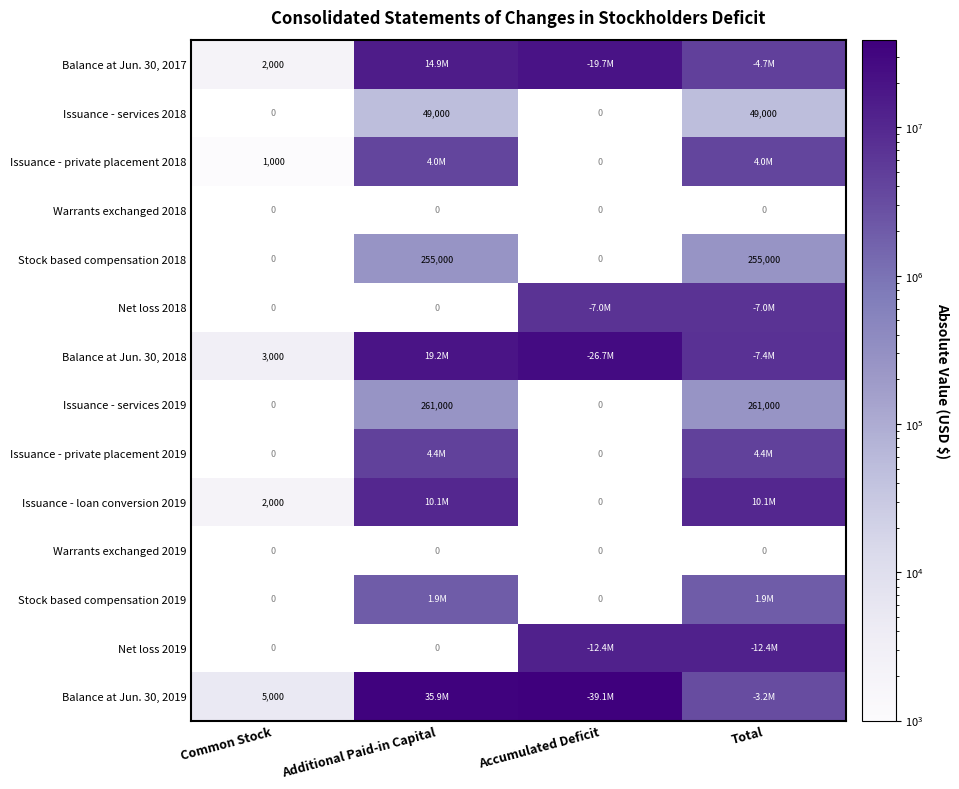

What is the sum of all Issuance - services 2018 values?

98000